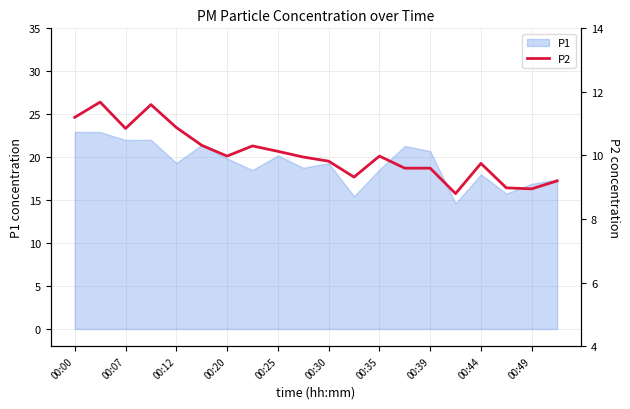

What is the sum of all values?

200.9